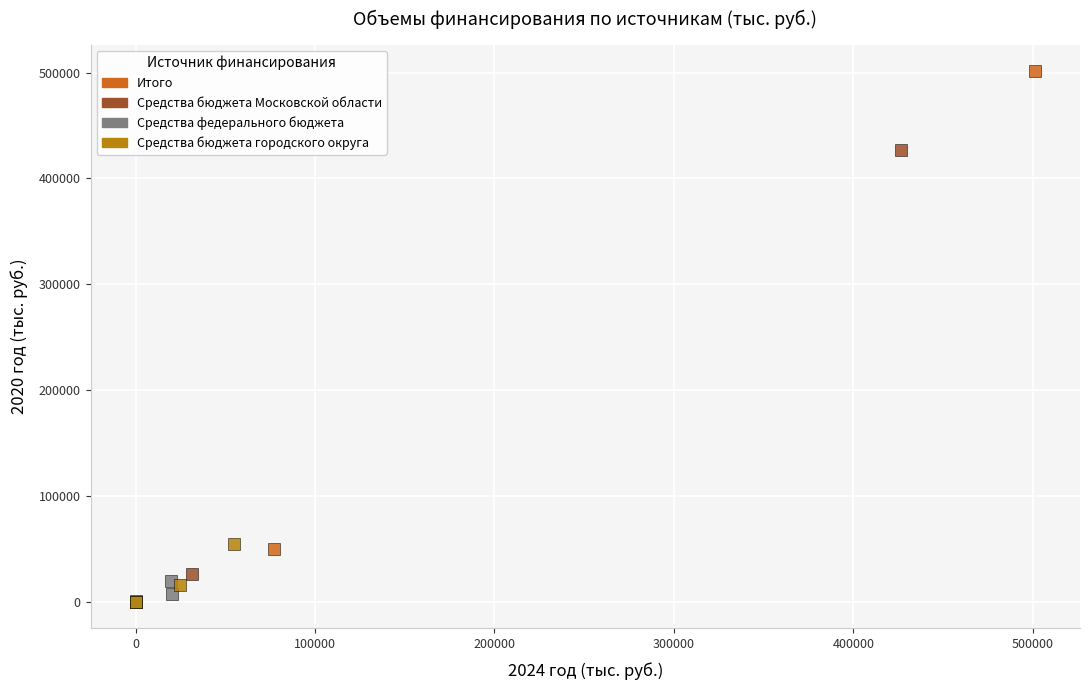

What are all the series names shown in the legend?

Итого, Средства бюджета Московской области, Средства федерального бюджета, Средства бюджета городского округа